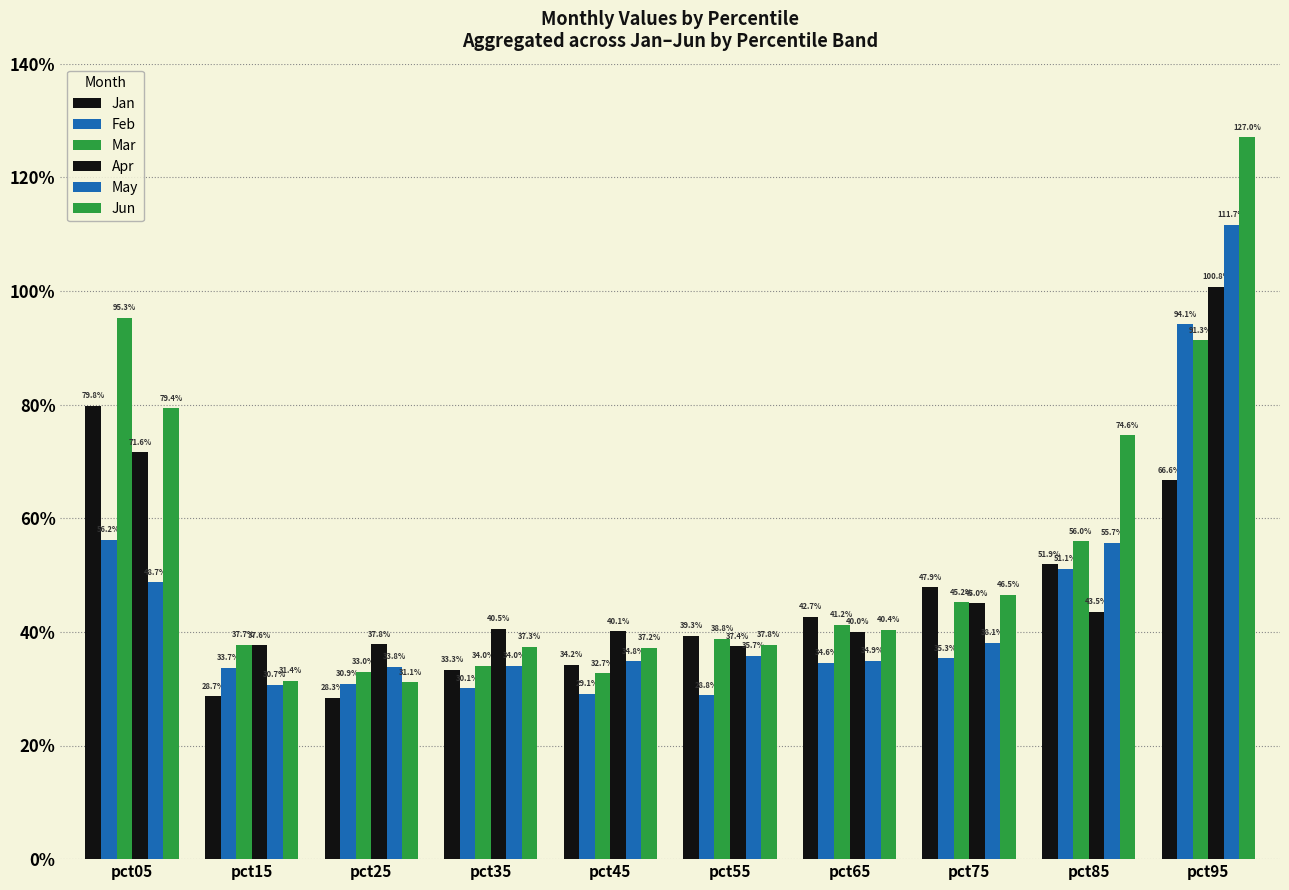

Does the chart contain any negative values?

No